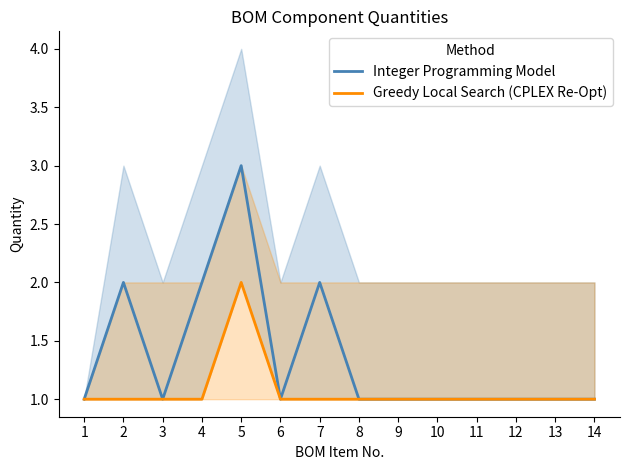

True or false: Integer Programming Model and Greedy Local Search (CPLEX Re-Opt) intersect in this chart.

False